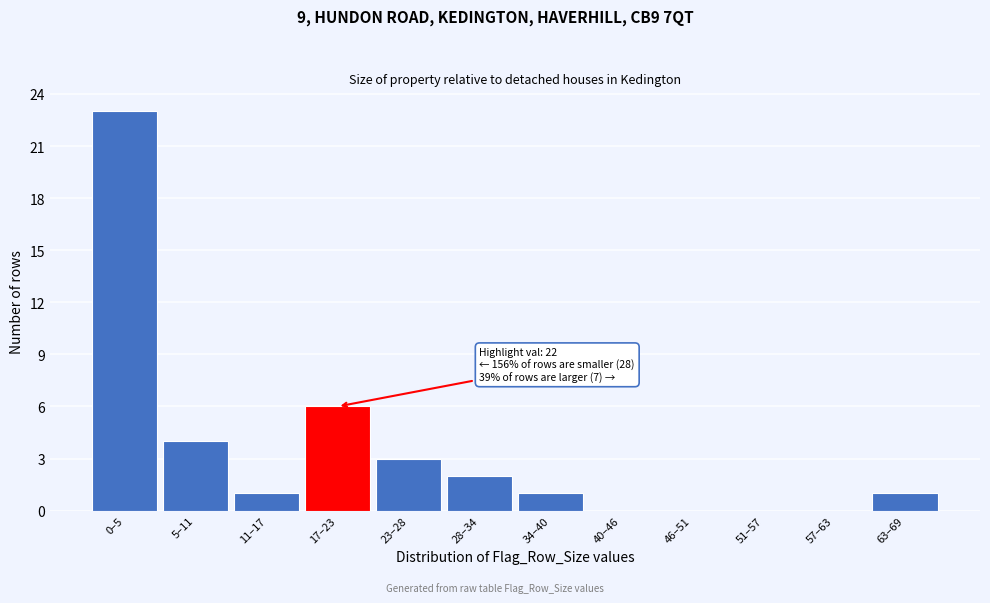

Reading left to right, transcribe all the data shown in this chart.

0–5=23	5–11=4	11–17=1	17–23=6	23–28=3	28–34=2	34–40=1	40–46=0	46–51=0	51–57=0	57–63=0	63–69=1